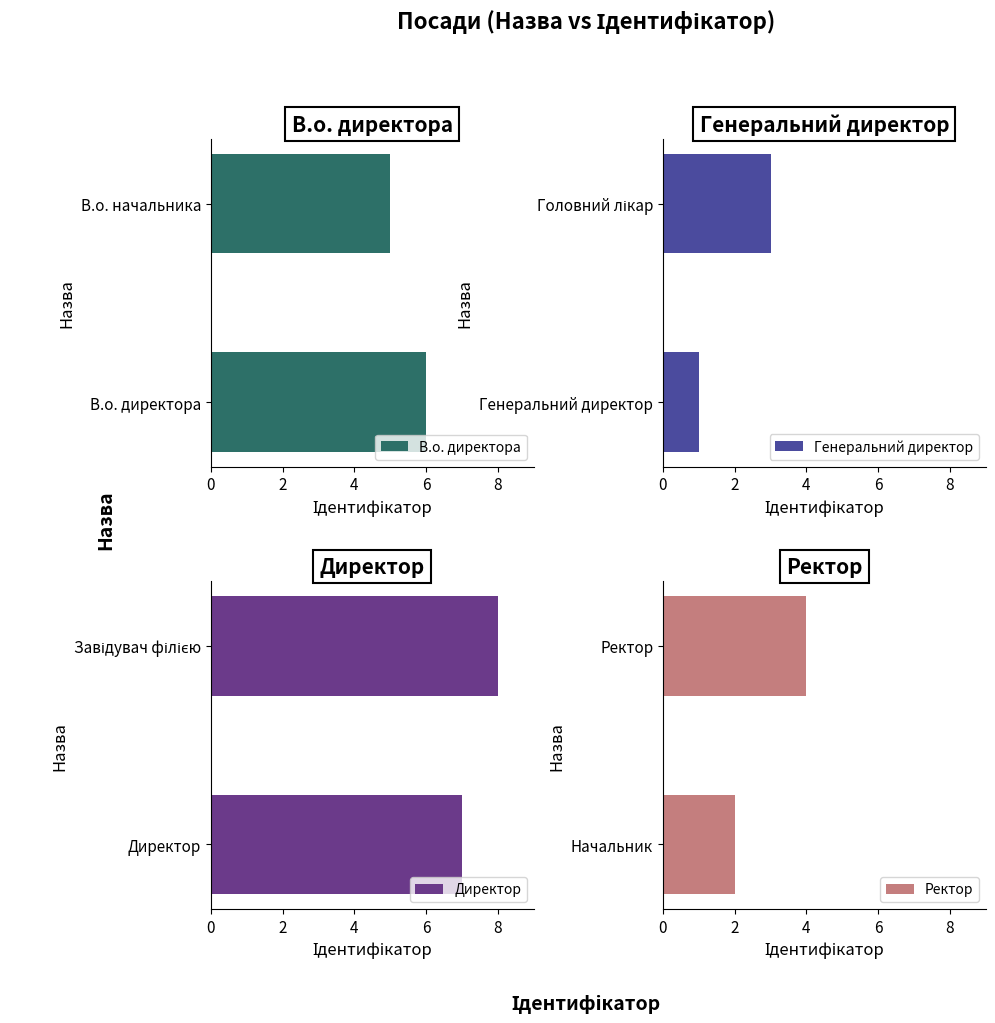

The Ректор series shows 4 at Ректор. True or false?

True